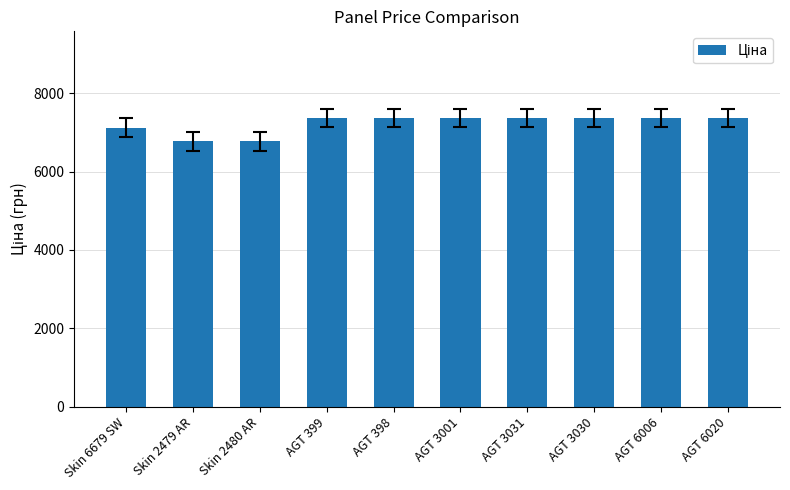

Reading right to left, transcribe all the data shown in this chart.

AGT 6020=7367.9	AGT 6006=7367.9	AGT 3030=7367.9	AGT 3031=7367.9	AGT 3001=7367.9	AGT 398=7367.9	AGT 399=7367.9	Skin 2480 AR=6771.4	Skin 2479 AR=6771.4	Skin 6679 SW=7118.9